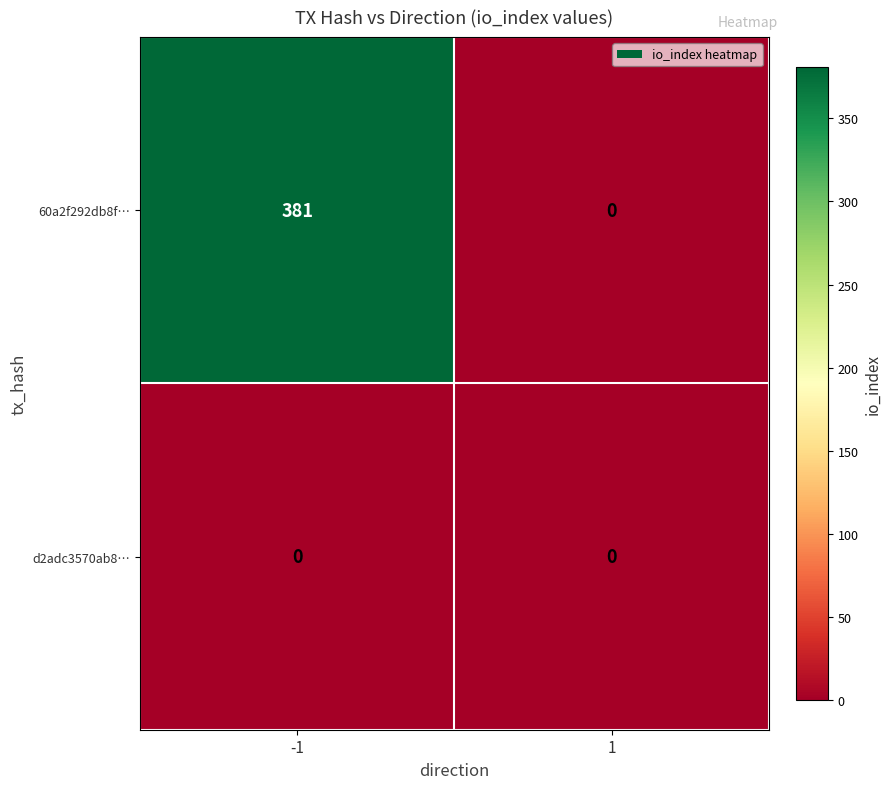

Which series has the largest total across all categories?

60a2f292db8f…